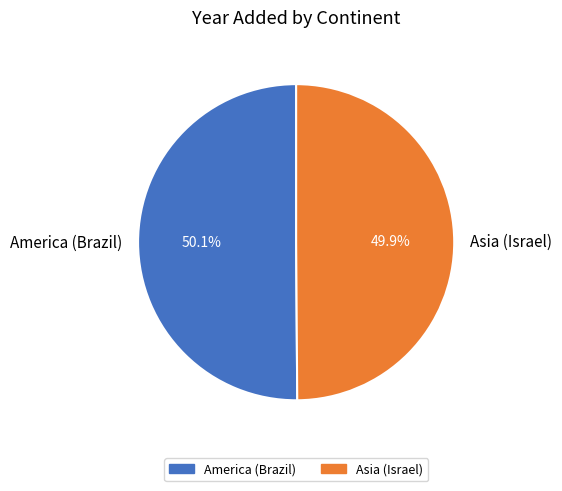

To the nearest percent, what is the average slice percentage?

50%